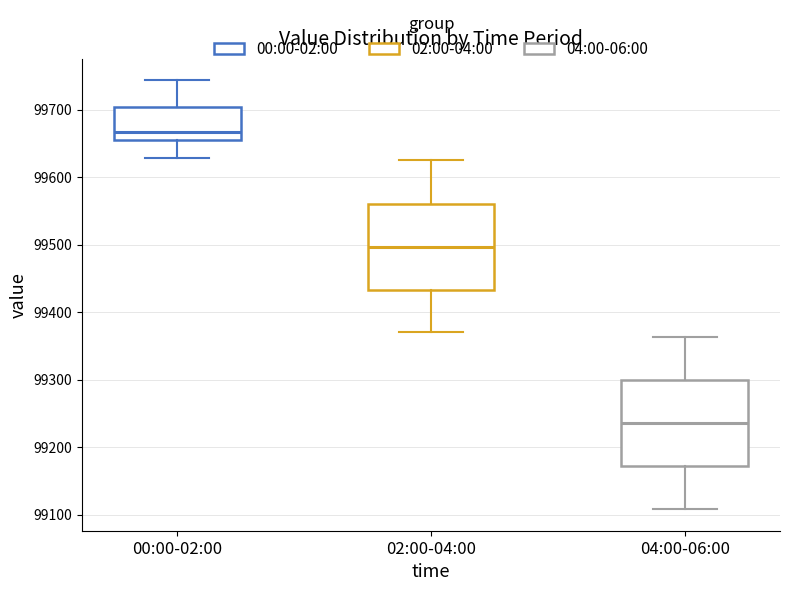

Where does the upper whisker of the box for 00:00-02:00 end on the y-axis? The values are not printed on the chart, so give them approximately, as read against the axis.

99740